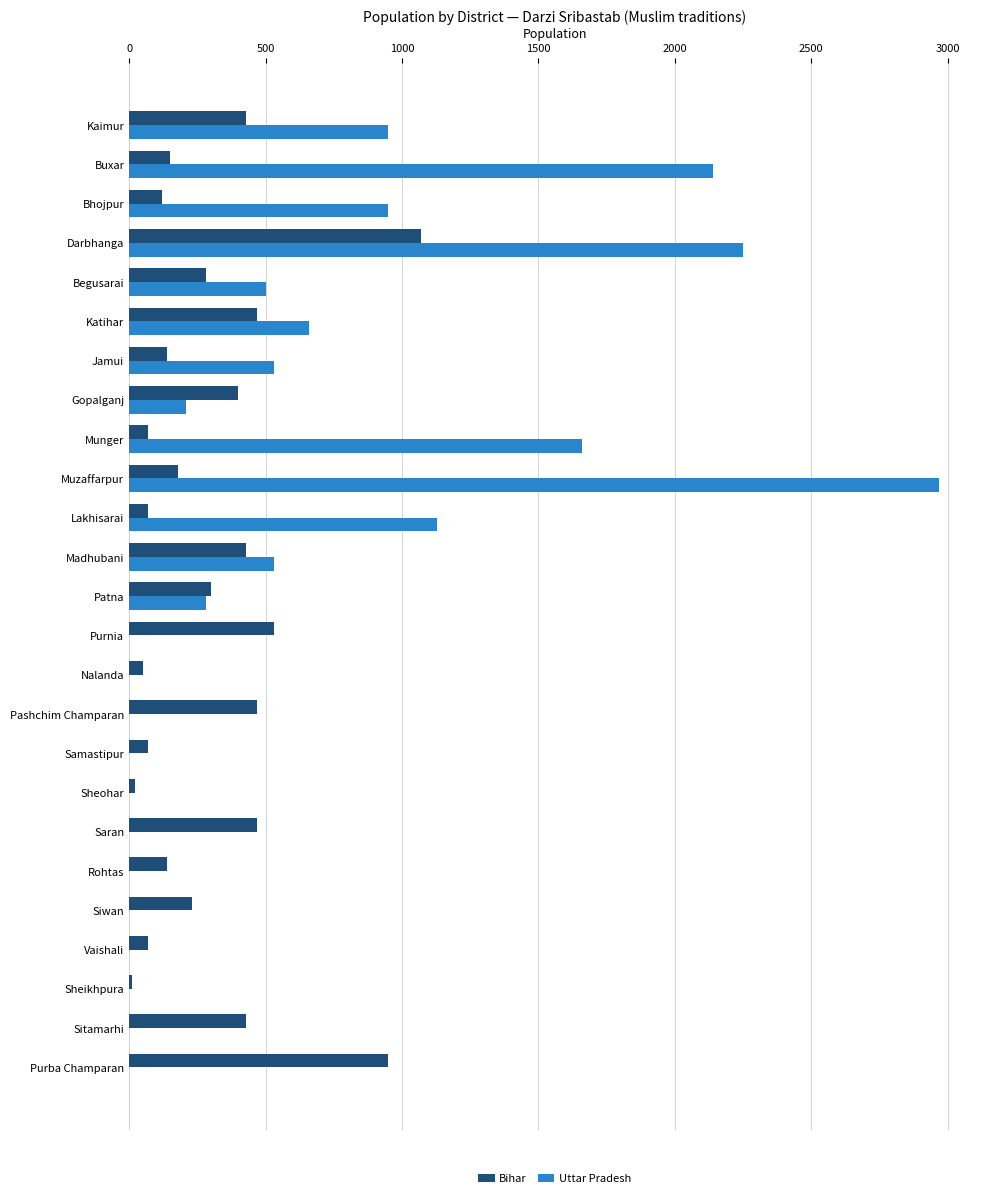

Where is Uttar Pradesh nearest to the value 1485?

Munger